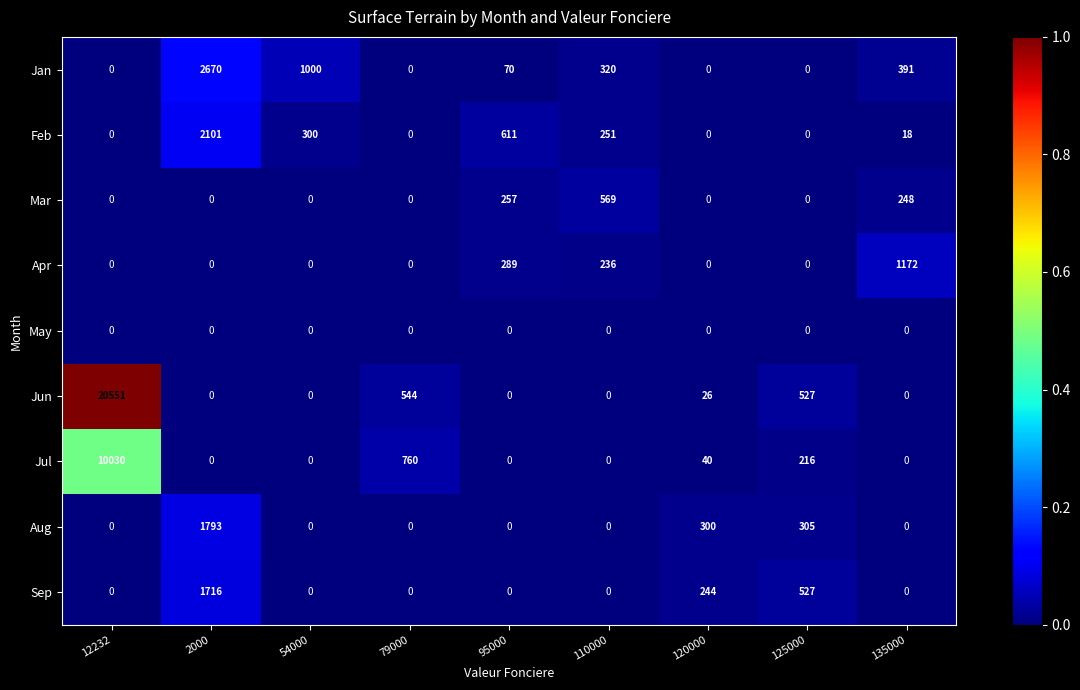

Which label corresponds to the largest value in the chart?

12232